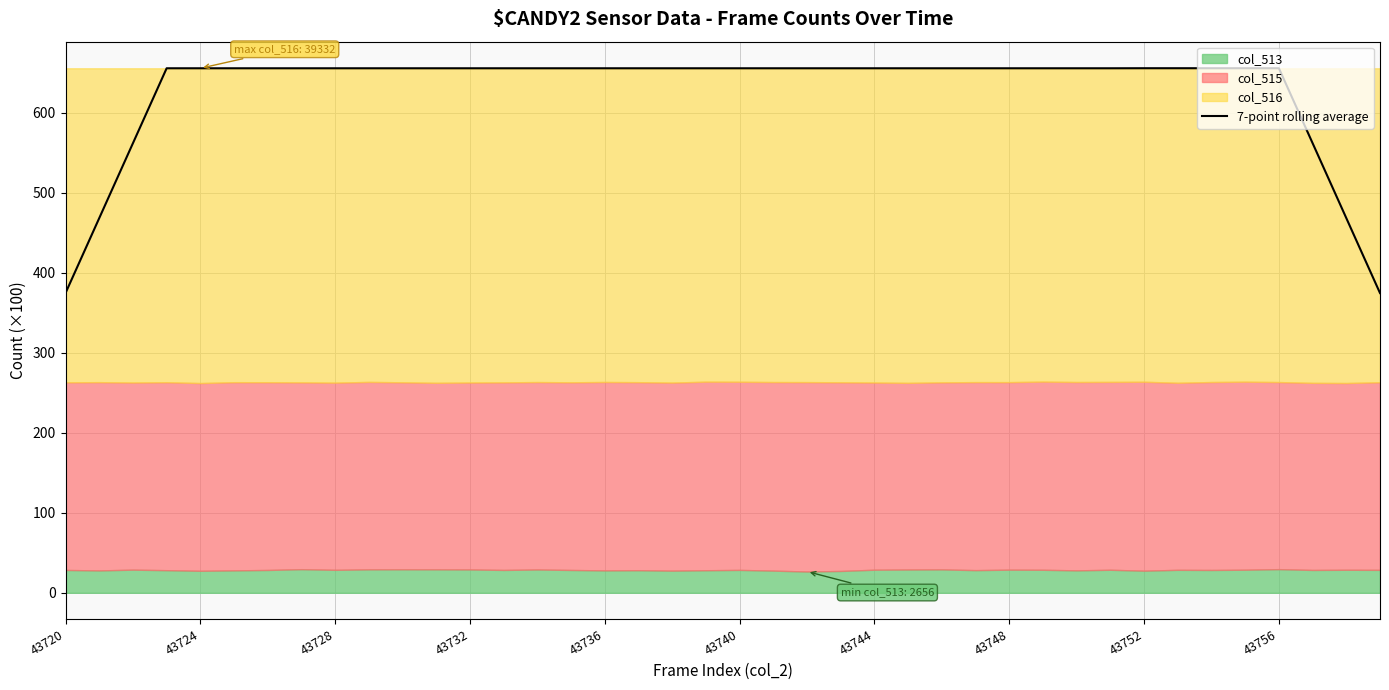

Is it true that 7-point rolling average equals 440.5 at 43752?

False